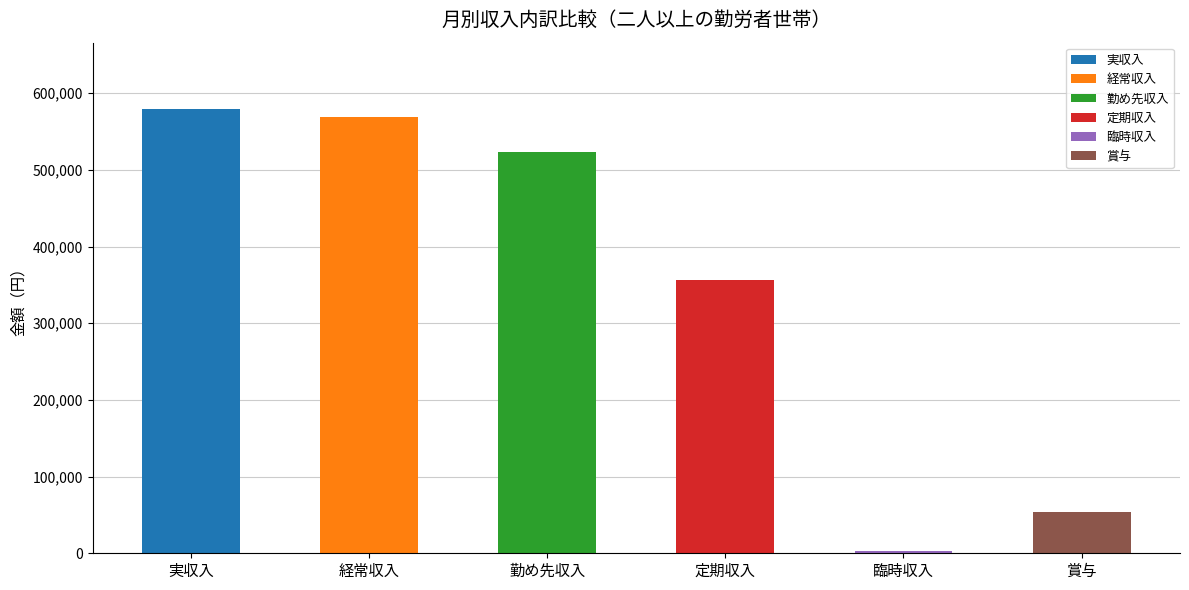

How many values are below 523531?

3